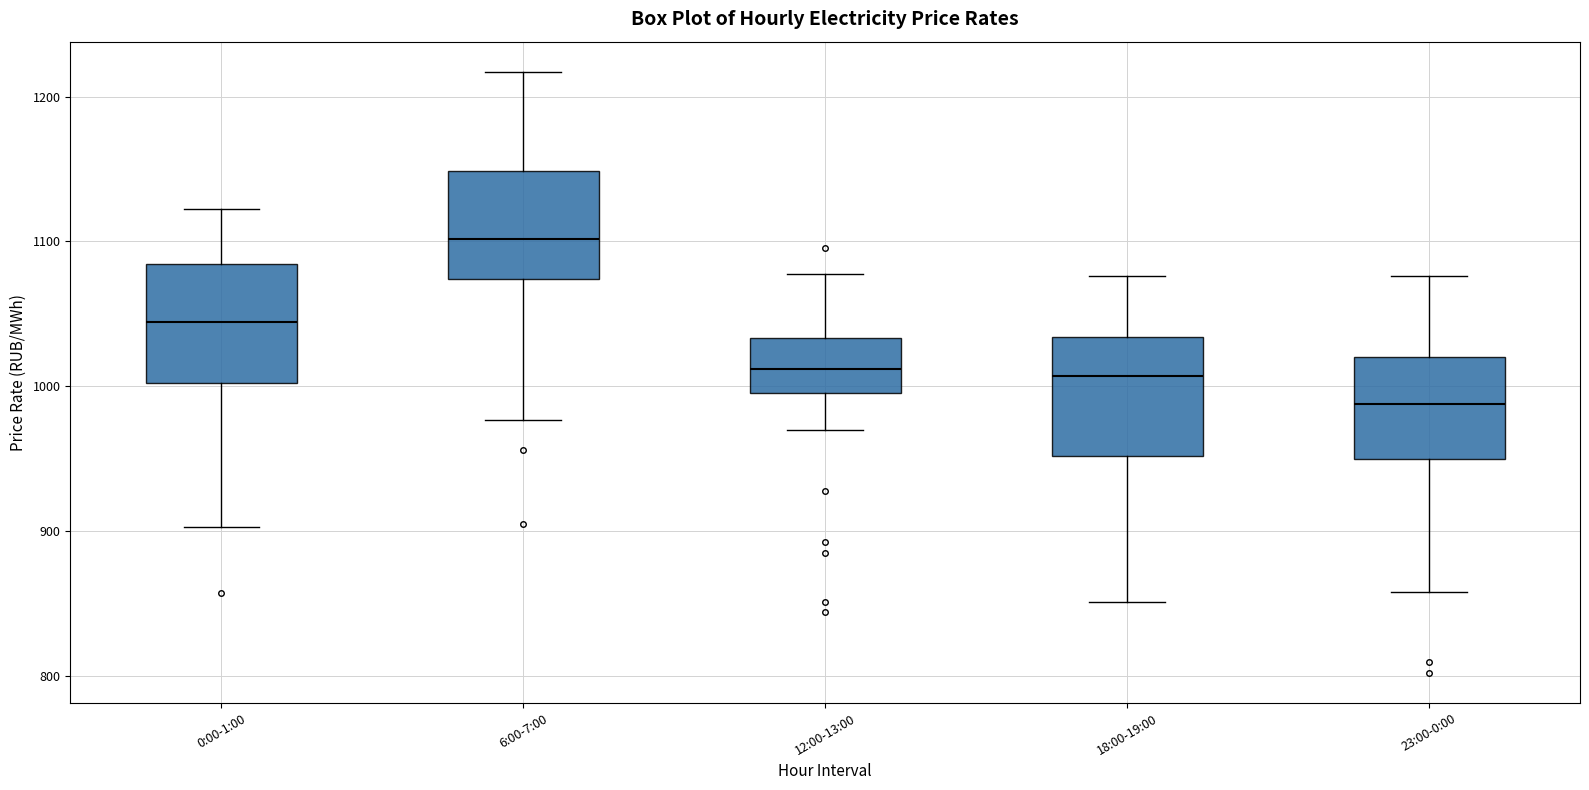

Reading left to right, transcribe this box plot: for each box, give where its median line is, the range the box spans, and where its two whiskers end, as read against the y-axis. The values are not printed on the chart, so give them approximately, as read against the axis.

0:00-1:00: median 1040, box 1000 to 1080, whiskers 900 to 1120
6:00-7:00: median 1100, box 1070 to 1150, whiskers 980 to 1220
12:00-13:00: median 1010, box 1000 to 1030, whiskers 970 to 1080
18:00-19:00: median 1010, box 950 to 1030, whiskers 850 to 1080
23:00-0:00: median 990, box 950 to 1020, whiskers 860 to 1080